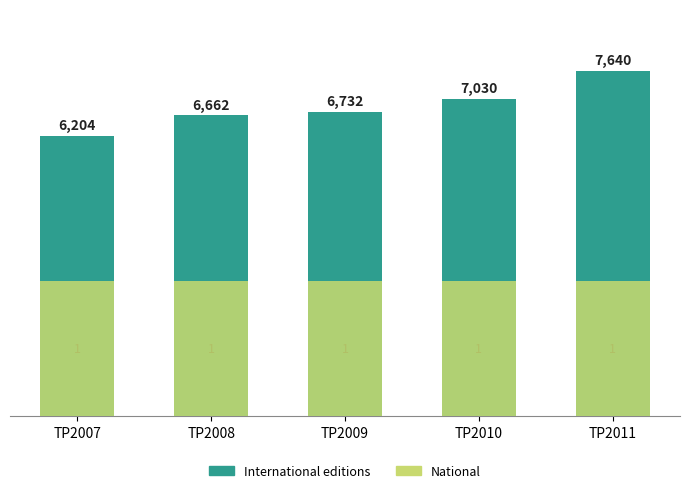

Which has a higher value, TP2008 or TP2010?

TP2010